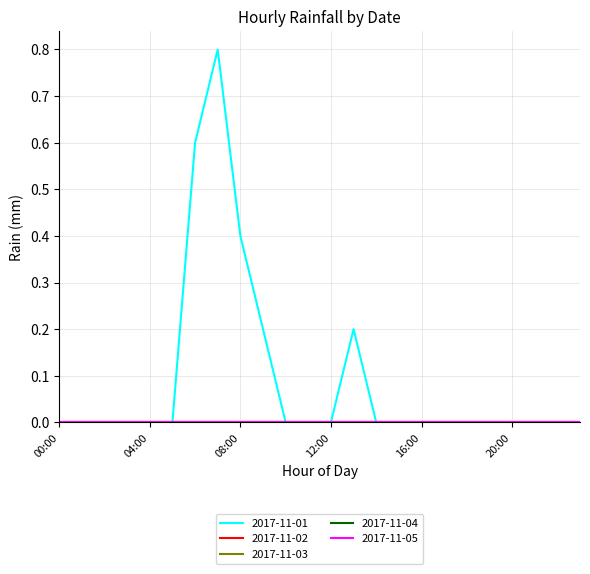

What is the maximum value shown in the chart?

0.8